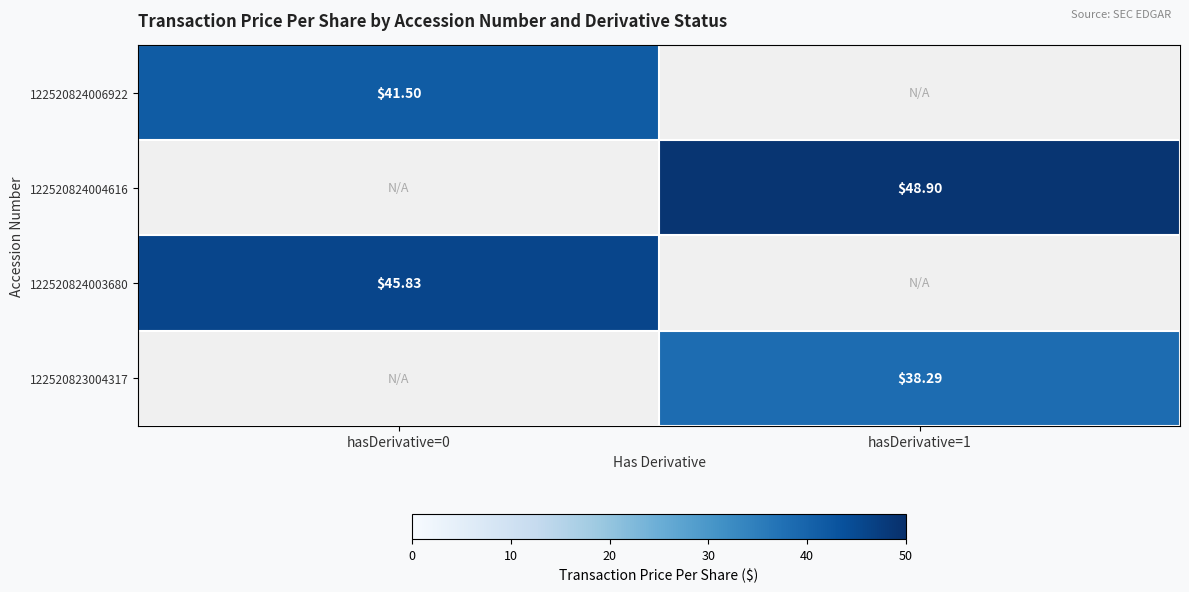

True or false: 122520823004317 has a value of 38.3 at hasDerivative=1.

True